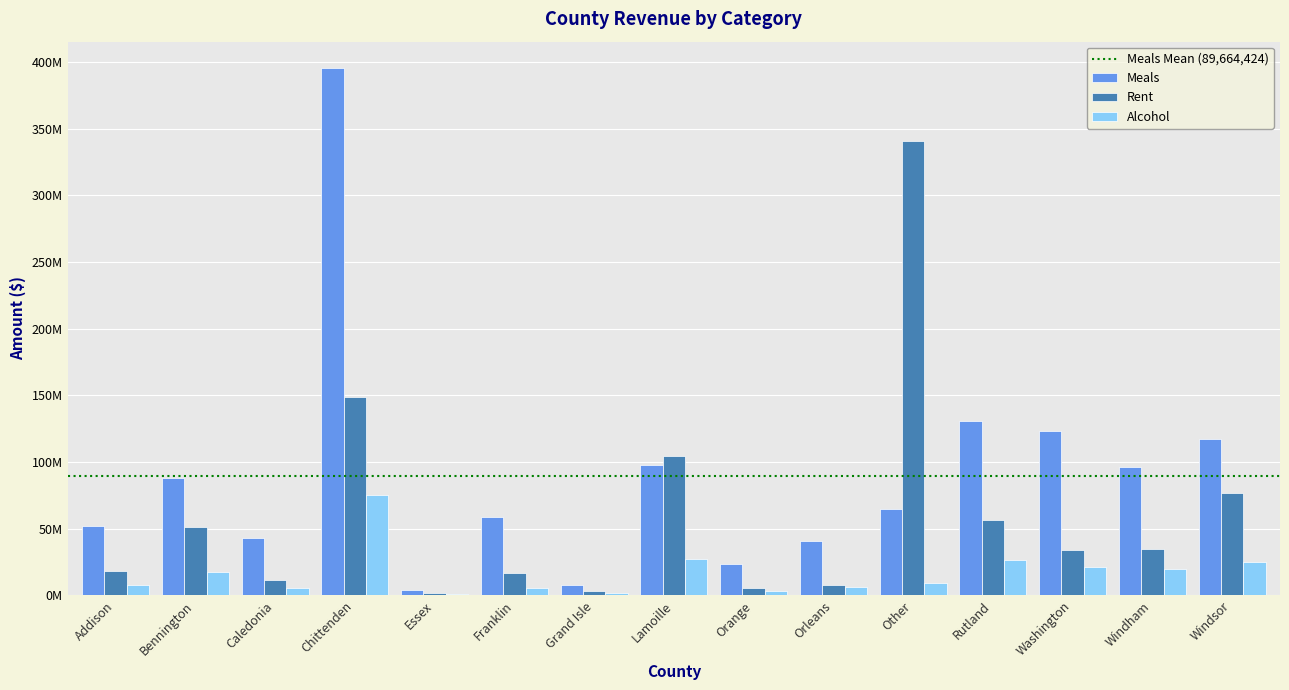

The value of Alcohol at Other is 9349864.8. True or false?

True